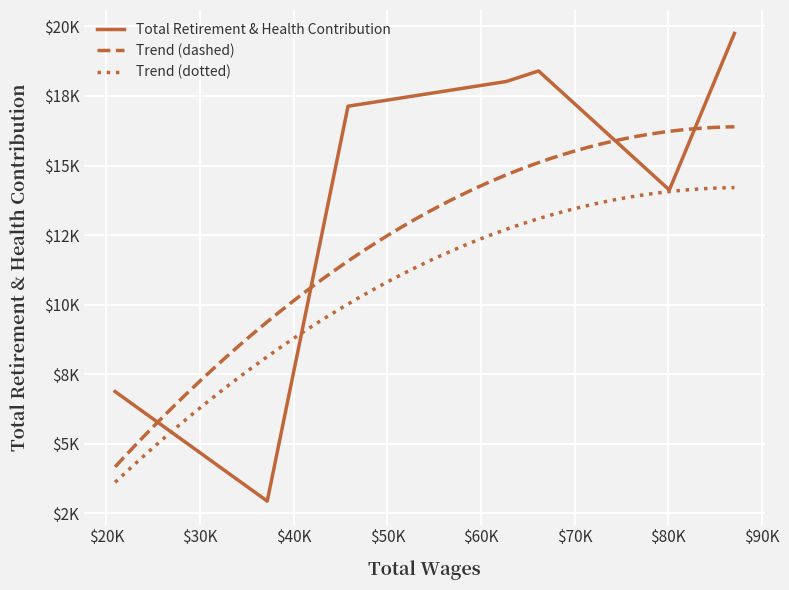

Which has a higher value, 1 or 3?

3